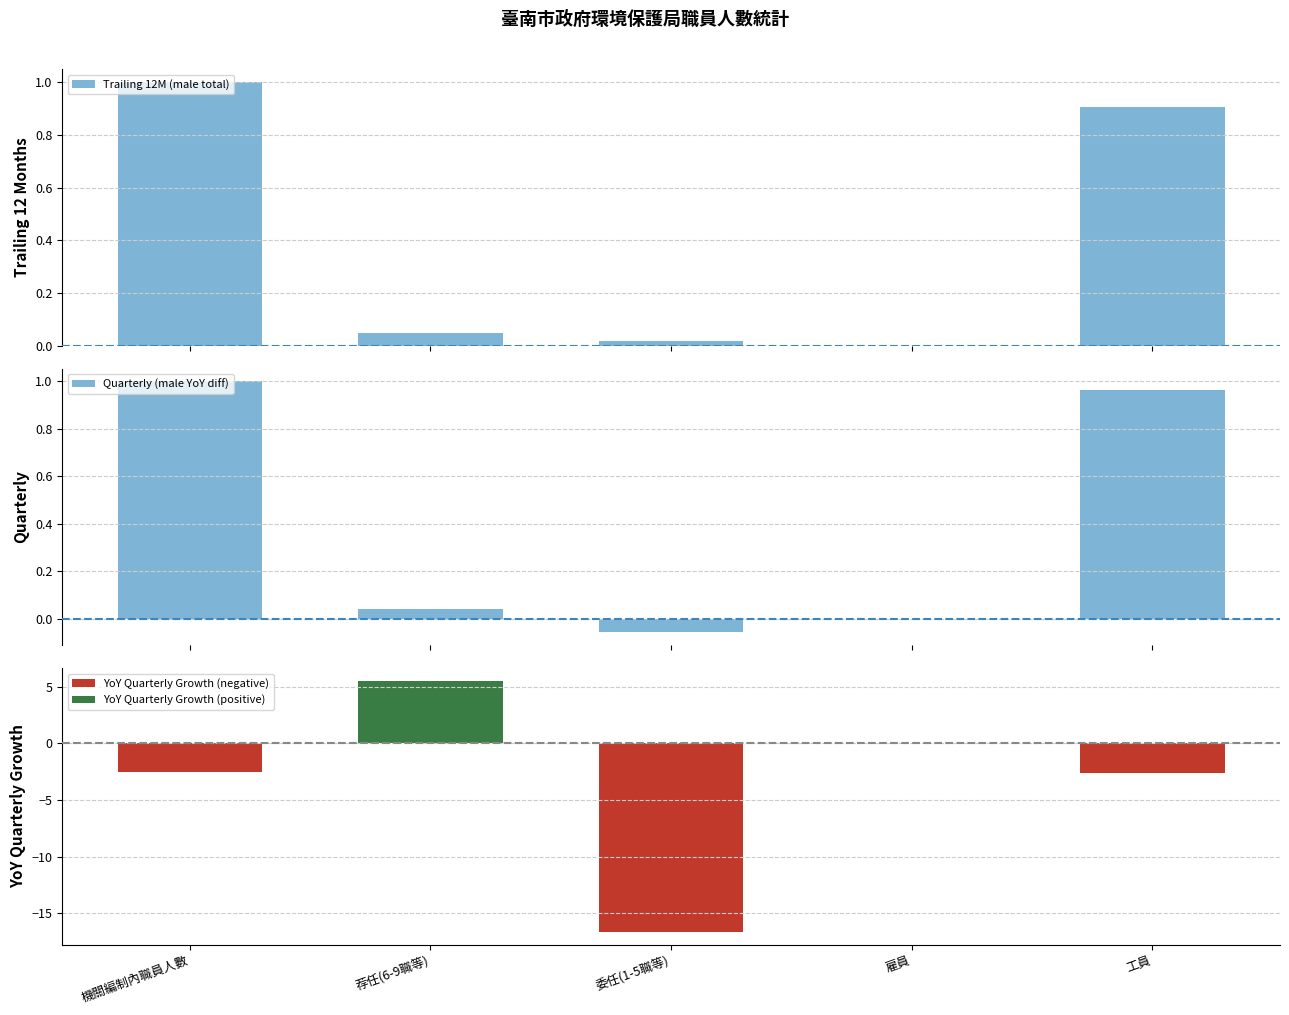

At which label does Quarterly (male YoY diff) reach its minimum?

委任(1-5職等)